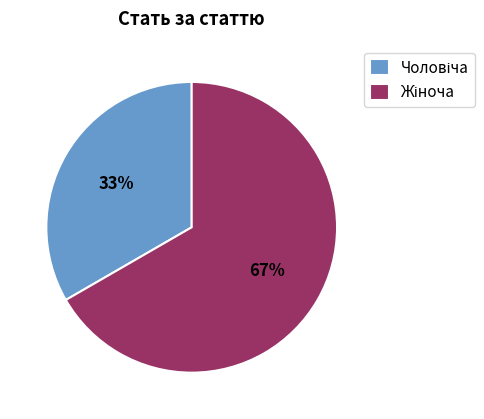

Is there a majority slice in this chart?

Yes